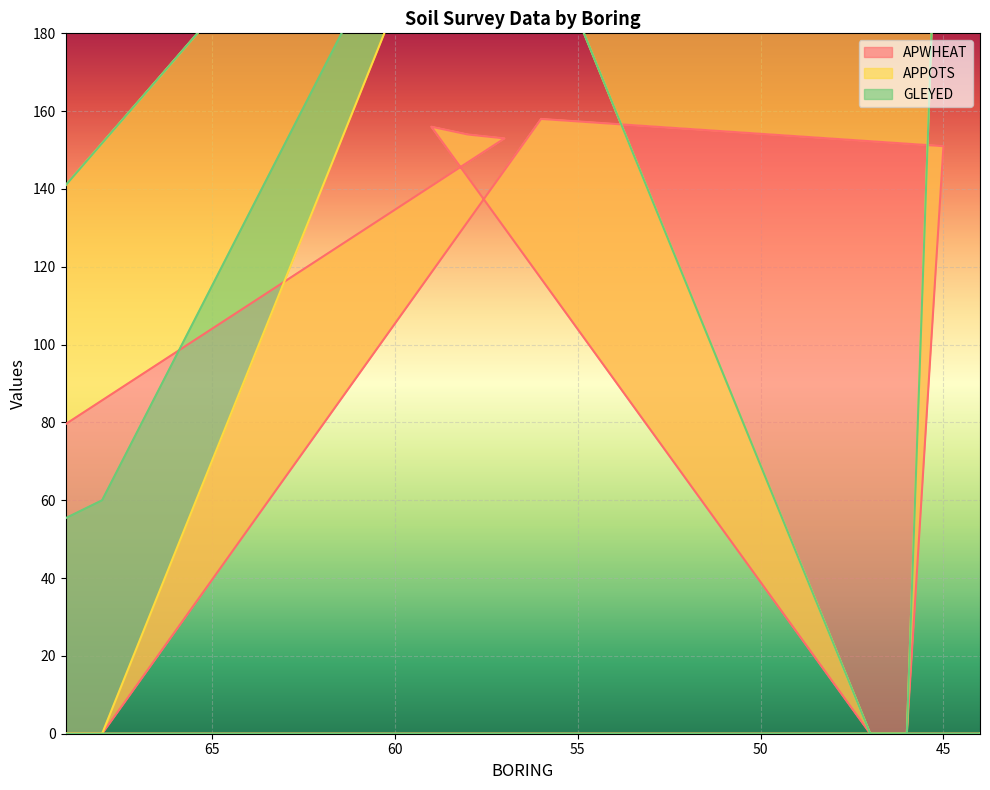

How many interior local valleys does the APPOTS series have?

1